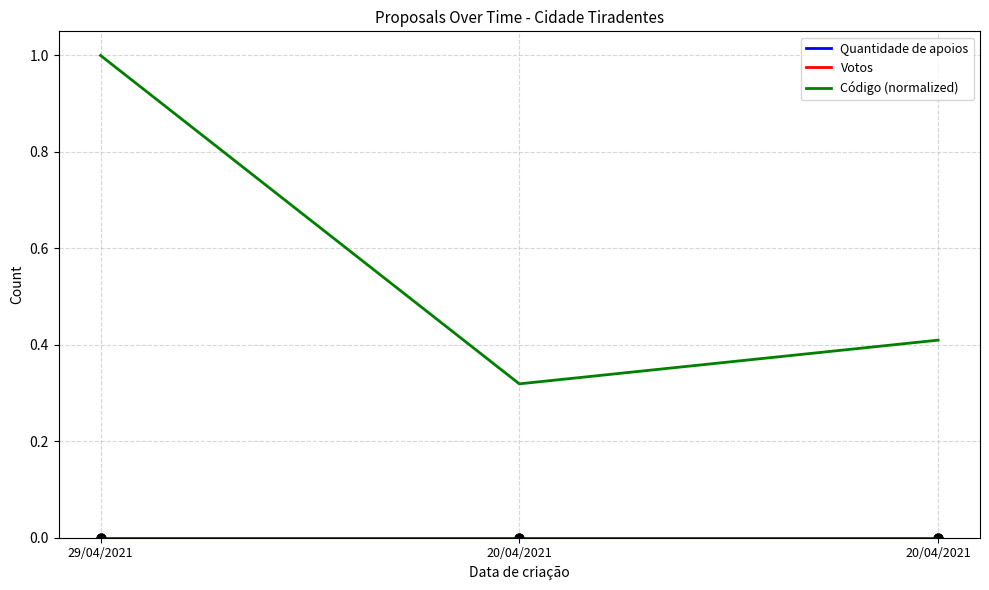

At which category is the sum across all series the highest?

29/04/2021